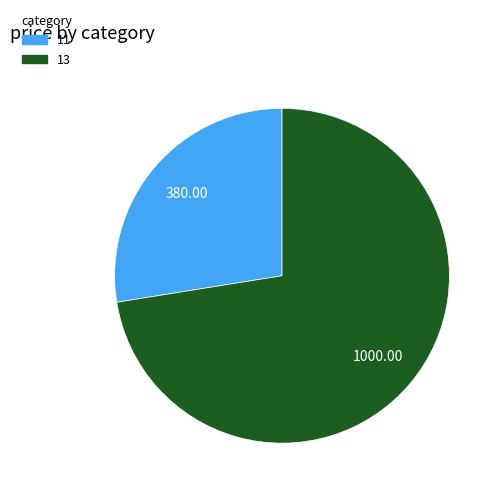

Rank the categories by value from lowest to highest.

11, 13